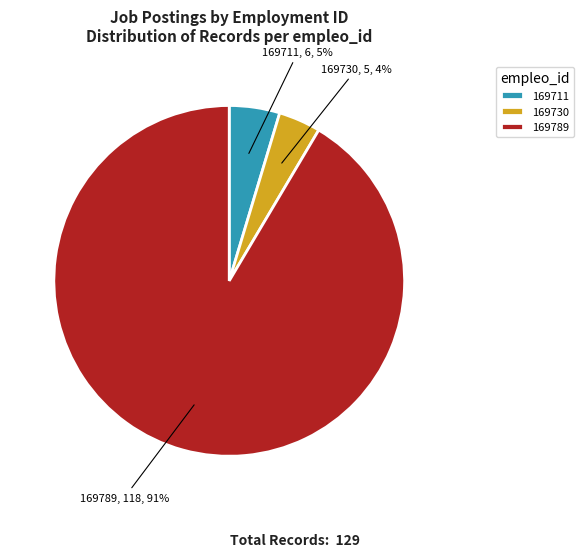

Rank the categories by value from highest to lowest.

169789, 169711, 169730